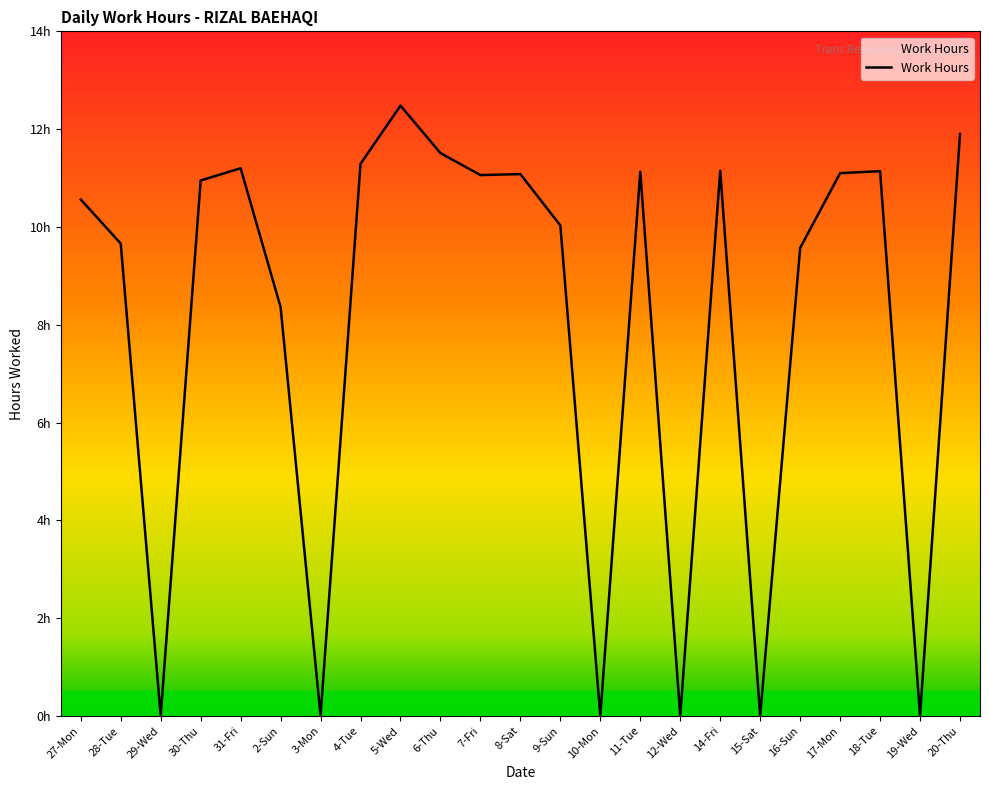

What is the change in value from 2-Sun to 3-Mon?

-8.4